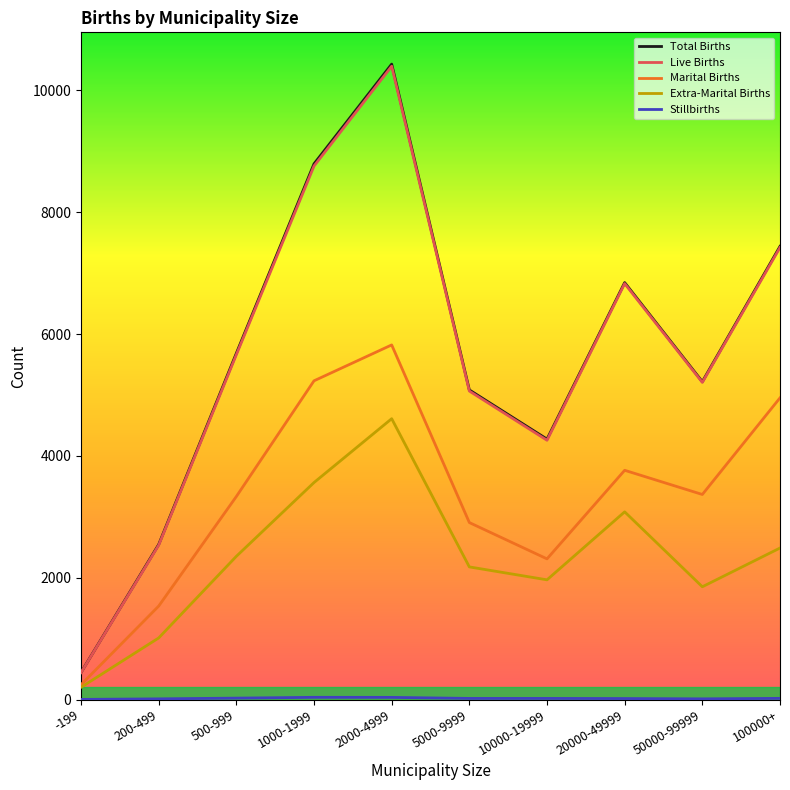

What is the total value across all series at 1000-1999?

26382